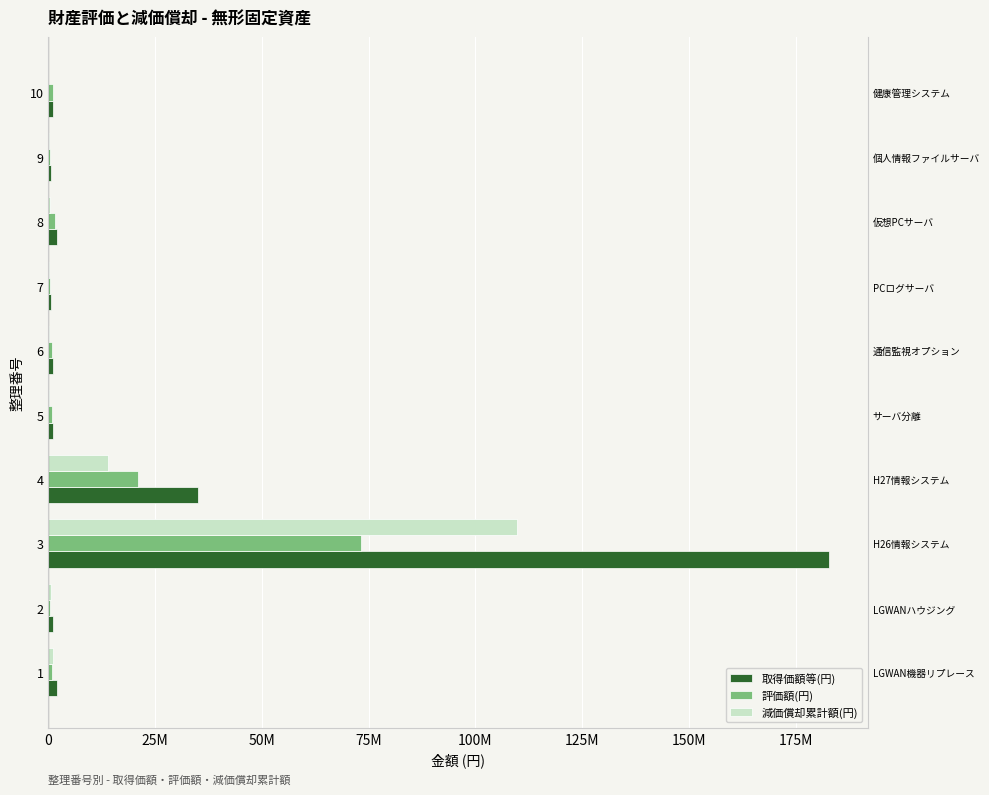

List the series in order of their overall mean, lowest first.

評価額(円), 減価償却累計額(円), 取得価額等(円)